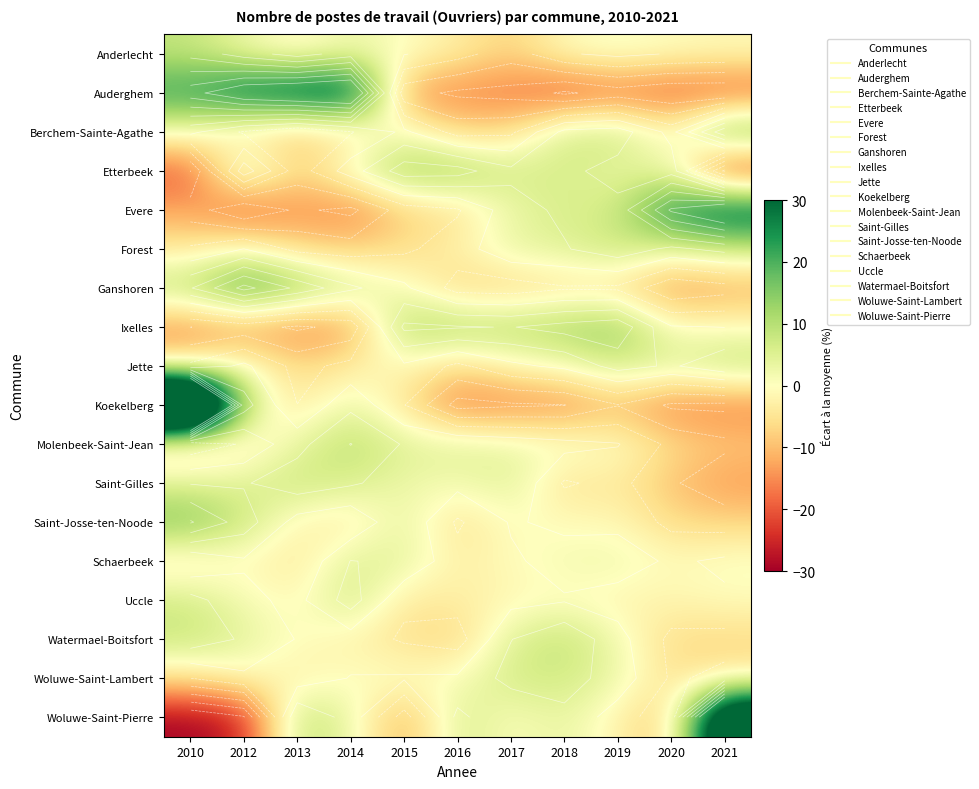

What is the sum of the Schaerbeek values at 2013 and 2017?

-5.2